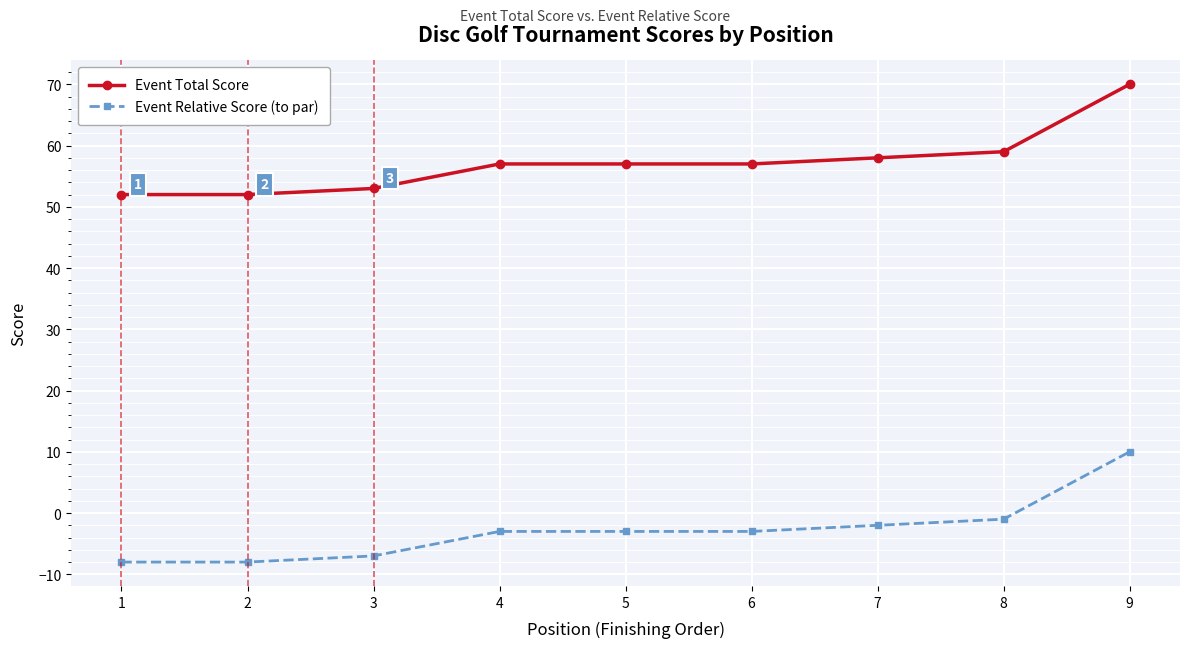

Reading left to right, transcribe all the data shown in this chart.

Event Total Score: 1=52	2=52	3=53	4=57	5=57	6=57	7=58	8=59	9=70
Event Relative Score (to par): 1=-8	2=-8	3=-7	4=-3	5=-3	6=-3	7=-2	8=-1	9=10